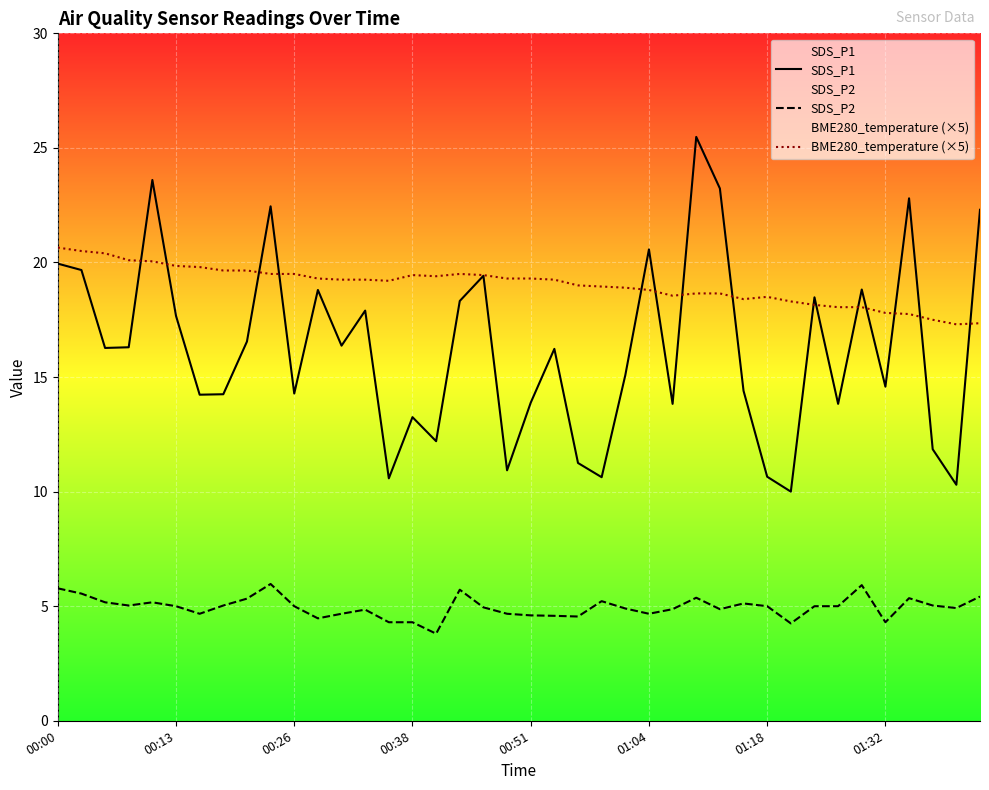

True or false: SDS_P2 and SDS_P1 cross at least once.

False